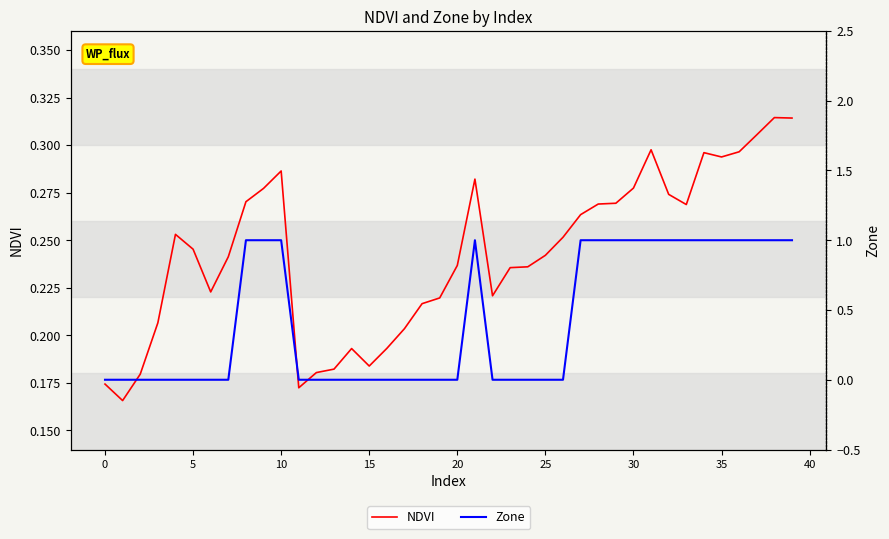

What value does the Zone series have at 36?

1.0